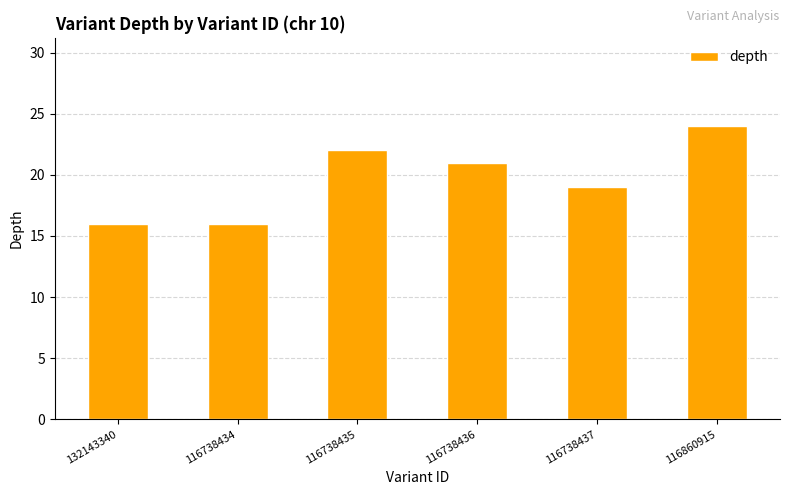

The chart shows a value of 22 at 116738435. True or false?

True